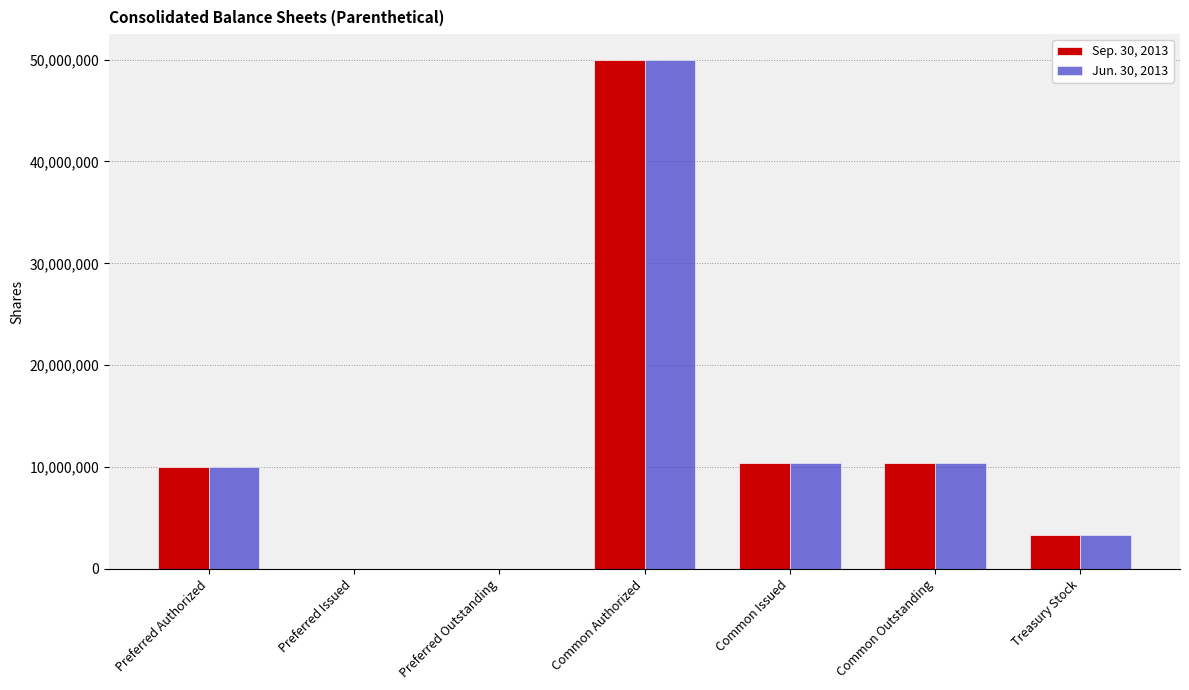

What is the maximum value for Jun. 30, 2013?

50000000